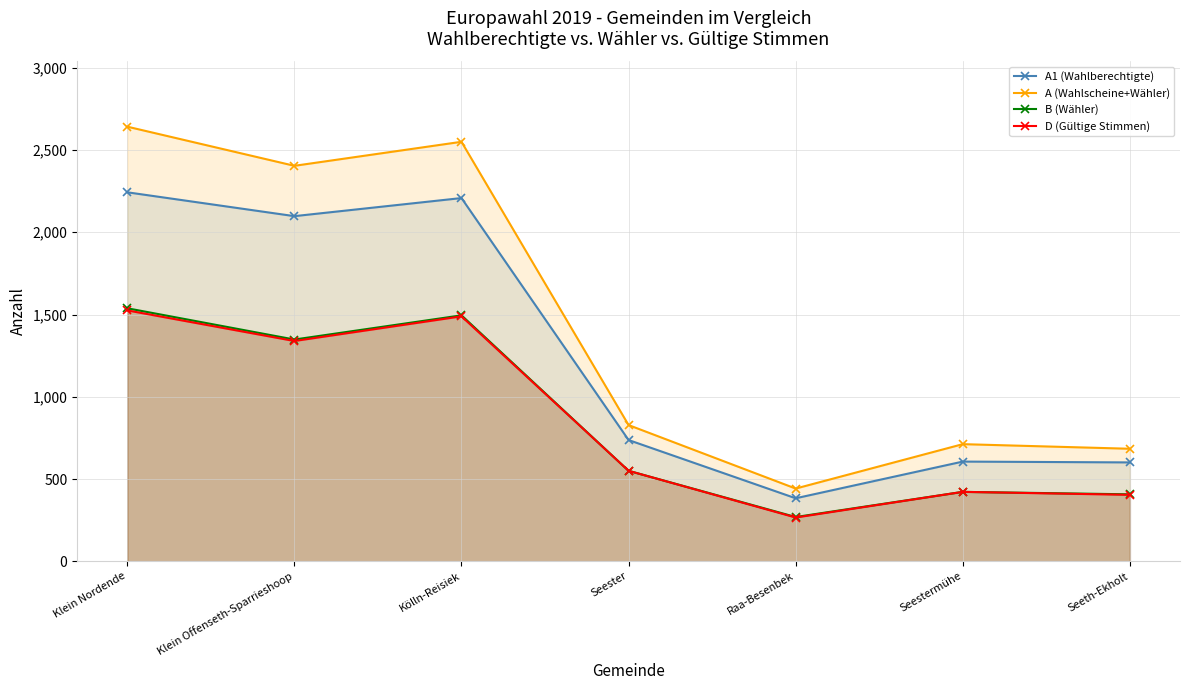

Where is A1 (Wahlberechtigte) nearest to the value 1313?

Seester